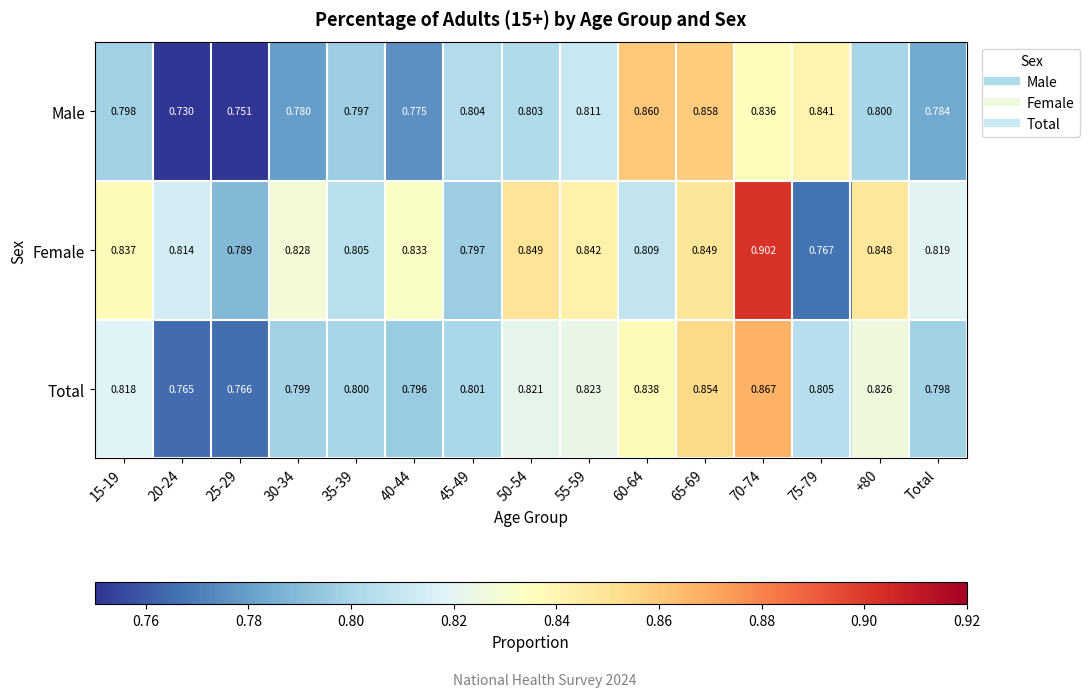

At how many categories does at least one series exceed 0?

15